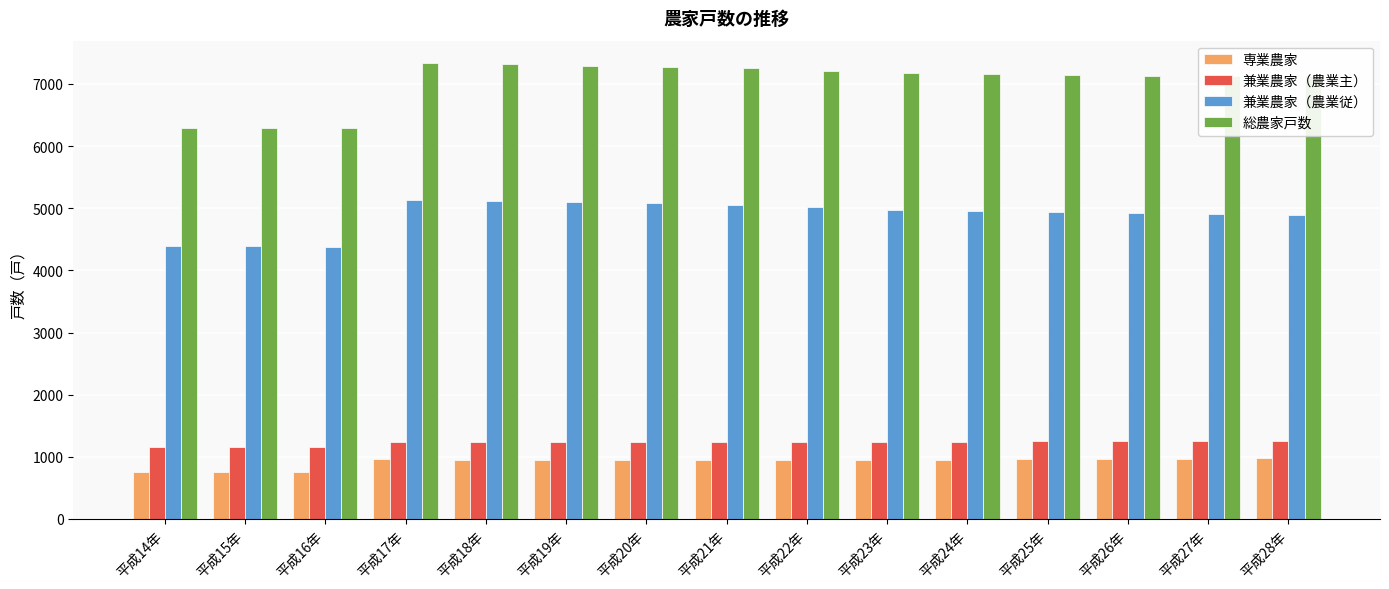

Which series has the largest range (max minus min)?

総農家戸数